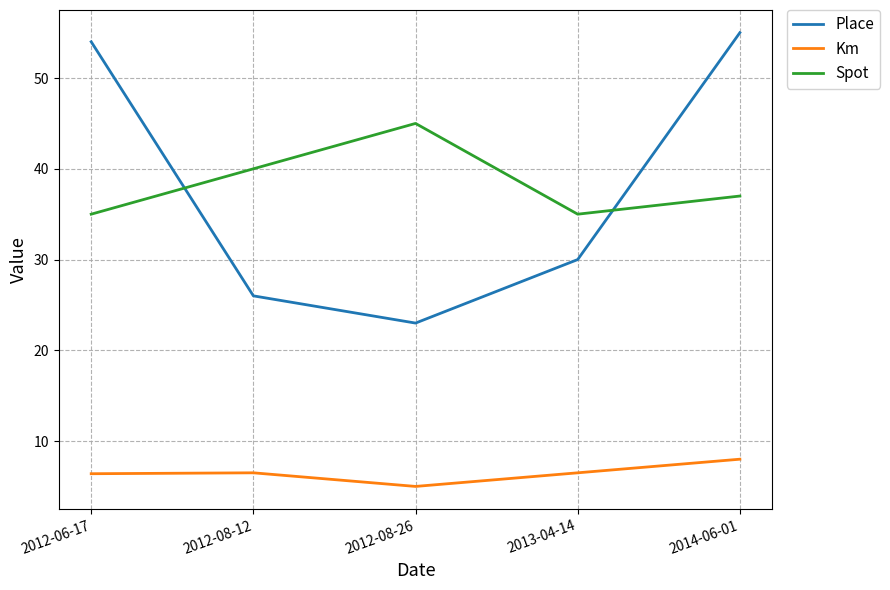

Which series has the largest range (max minus min)?

Place